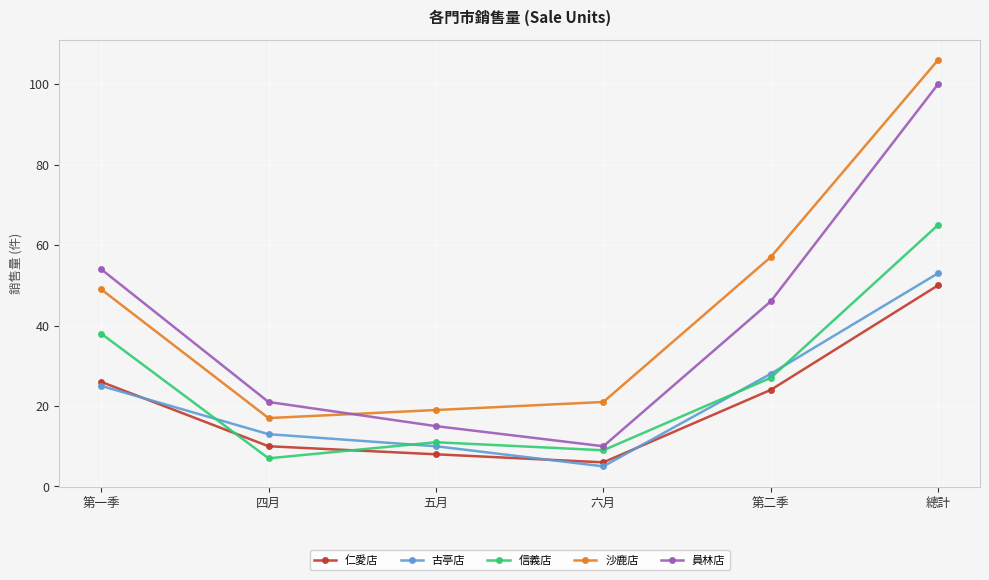

What is the difference between the second highest and minimum values in the 員林店 series?

44